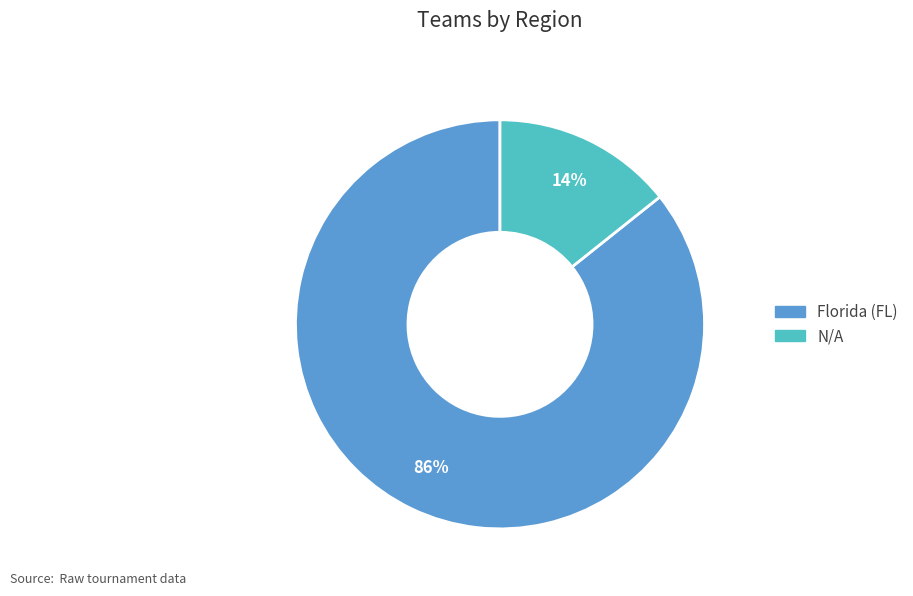

True or false: Florida (FL) accounts for 86% of the total.

True